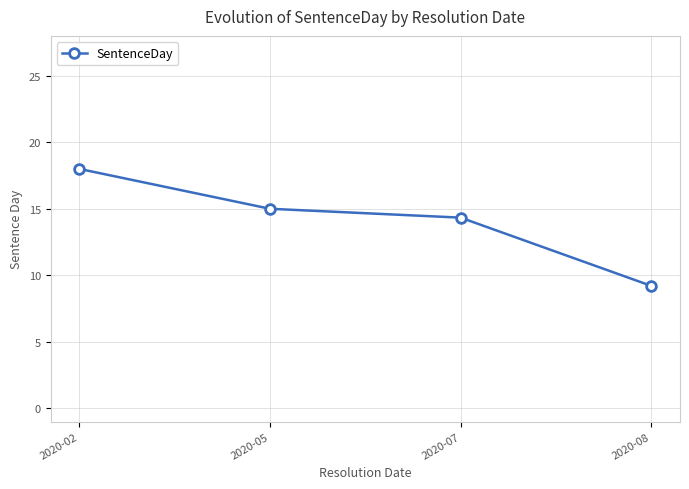

How many lines are shown in the chart?

1